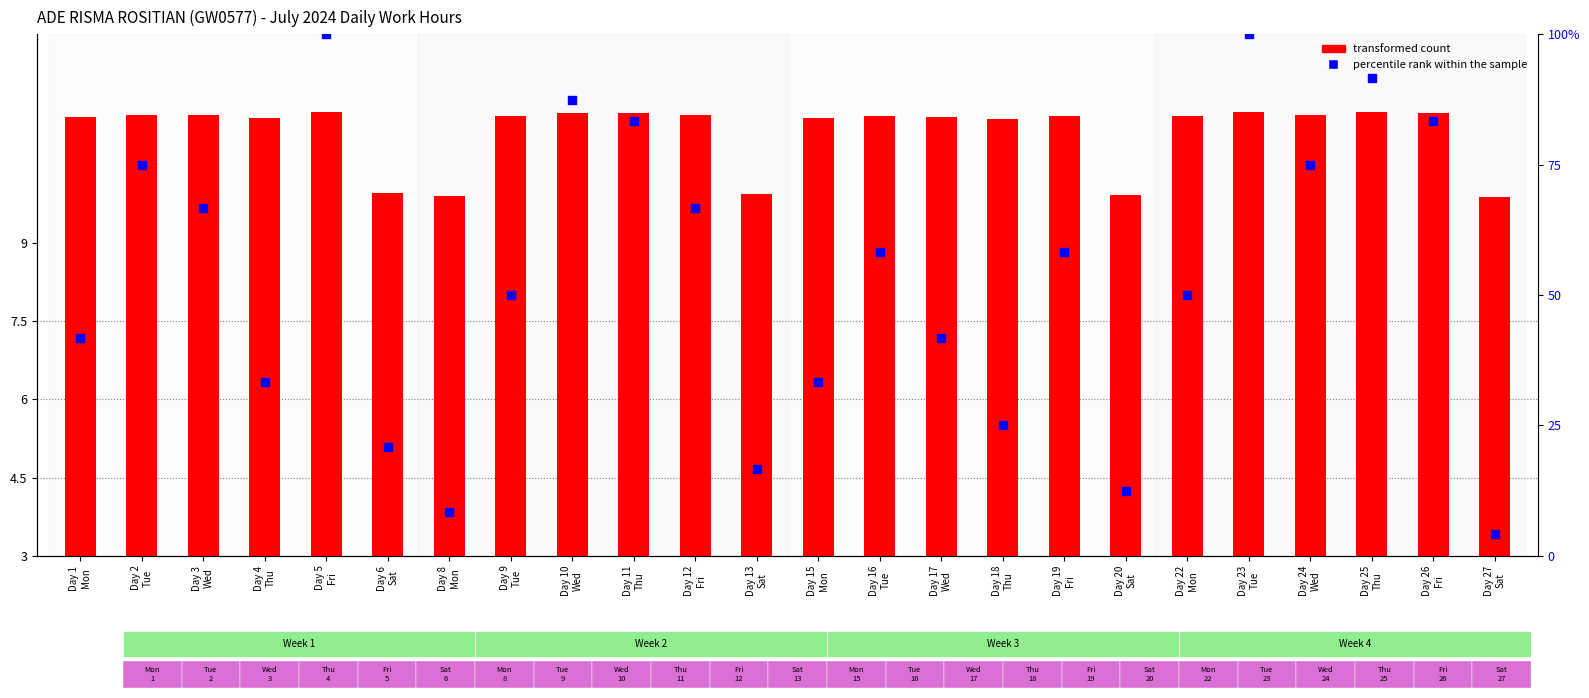

Which series has the largest Y range (max minus min)?

percentile rank within the sample